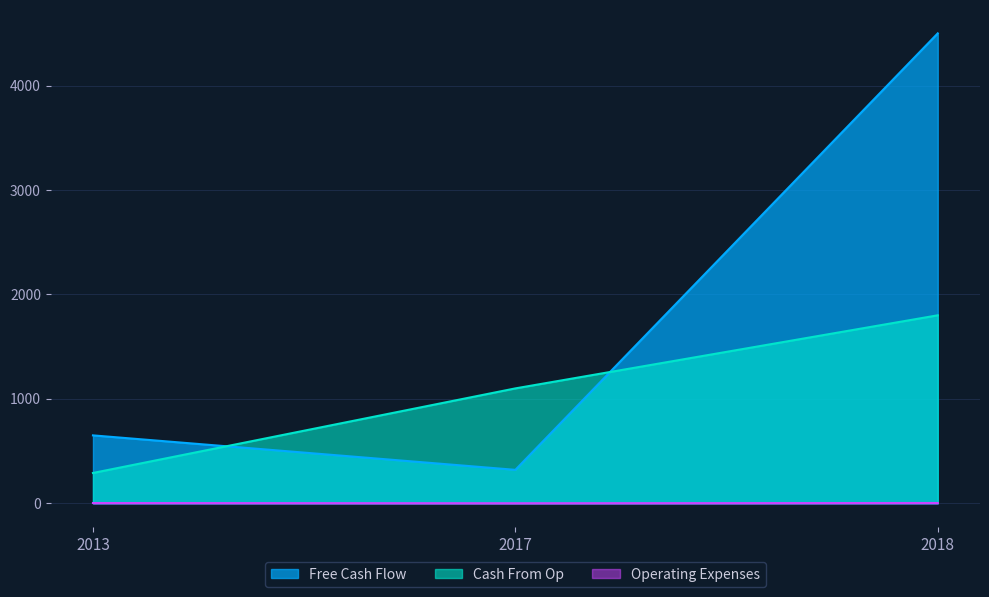

The value of Free Cash Flow at 2018 is 6852.1. True or false?

False